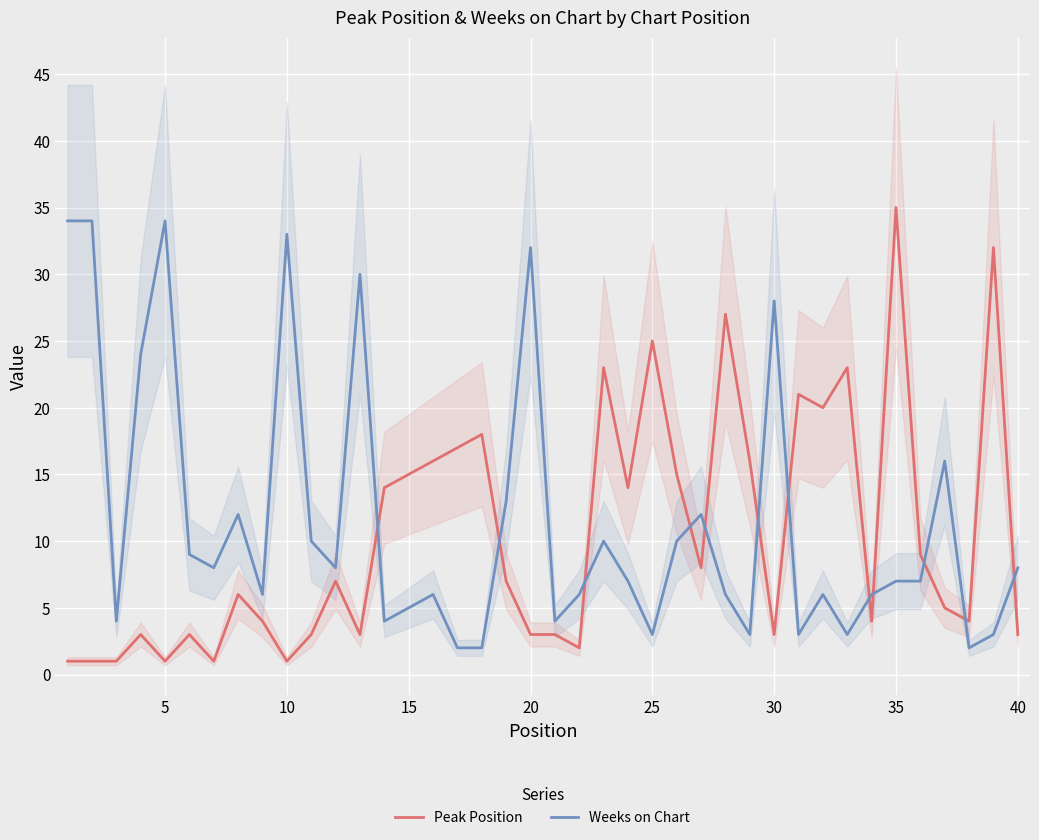

Is this an area chart (filled region under the line)?

No